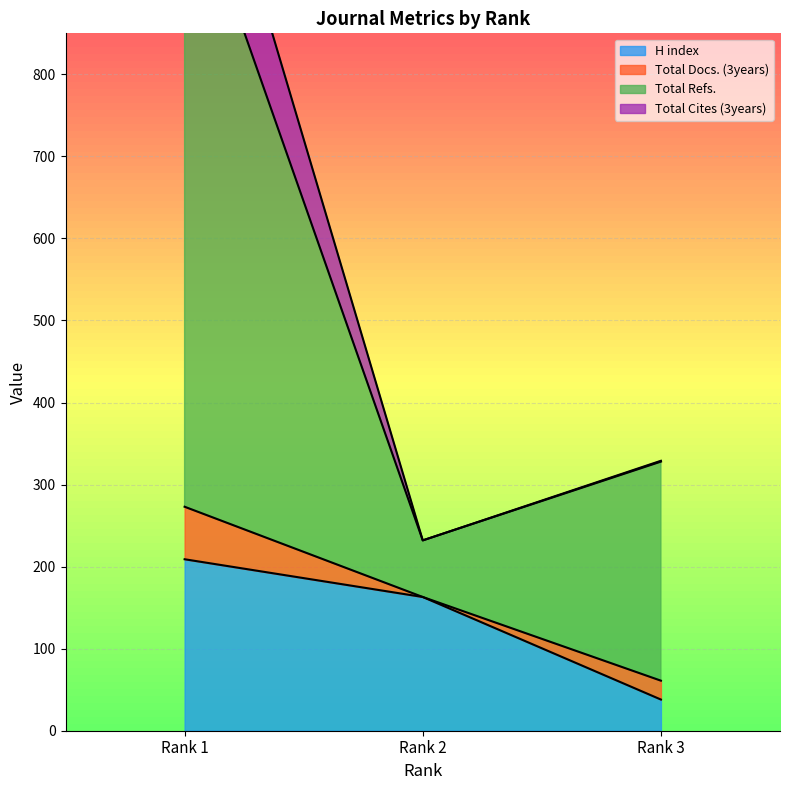

What is the difference between the H index values at Rank 1 and Rank 3?

171